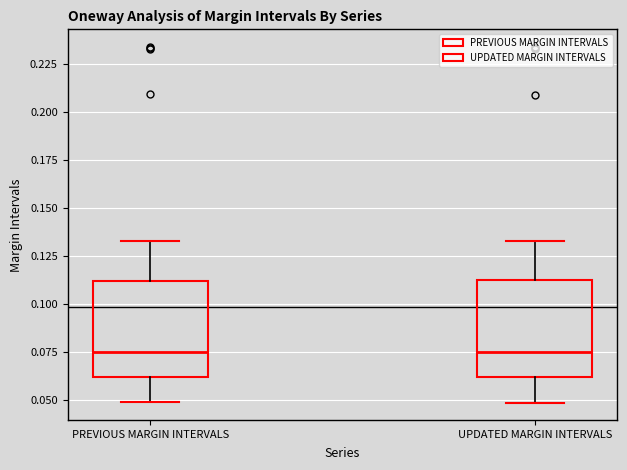

Reading left to right, transcribe this box plot: for each box, give where its median line is, the range the box spans, and where its two whiskers end, as read against the y-axis. The values are not printed on the chart, so give them approximately, as read against the axis.

PREVIOUS MARGIN INTERVALS: median 0.075, box 0.060 to 0.110, whiskers 0.050 to 0.135
UPDATED MARGIN INTERVALS: median 0.075, box 0.060 to 0.115, whiskers 0.050 to 0.135